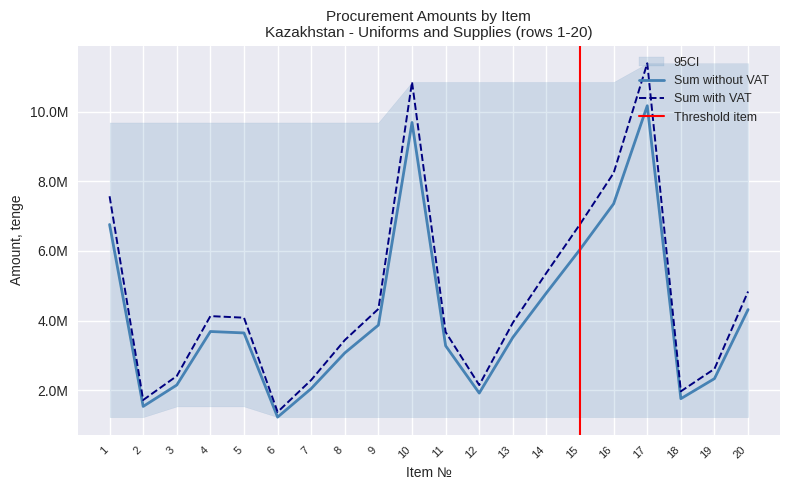

Which series has the largest range (max minus min)?

Sum with VAT